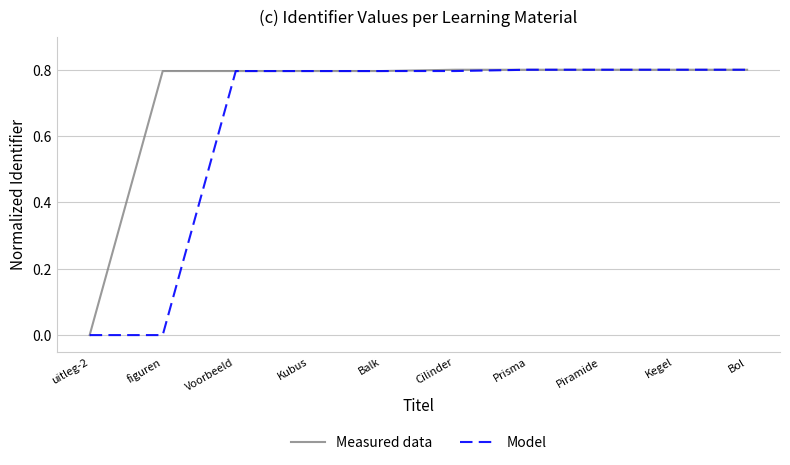

Which category has the lowest value in the Measured data series?

uitleg-2